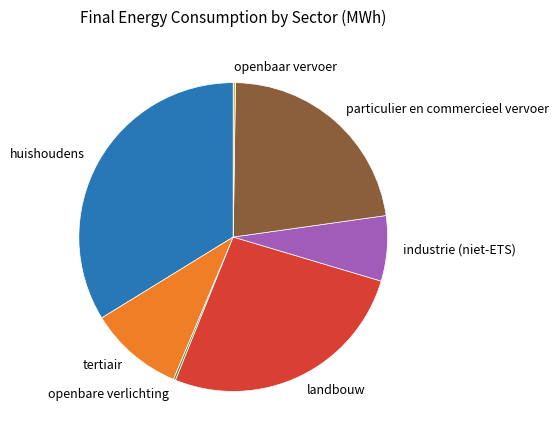

Which slice is the largest?

huishoudens